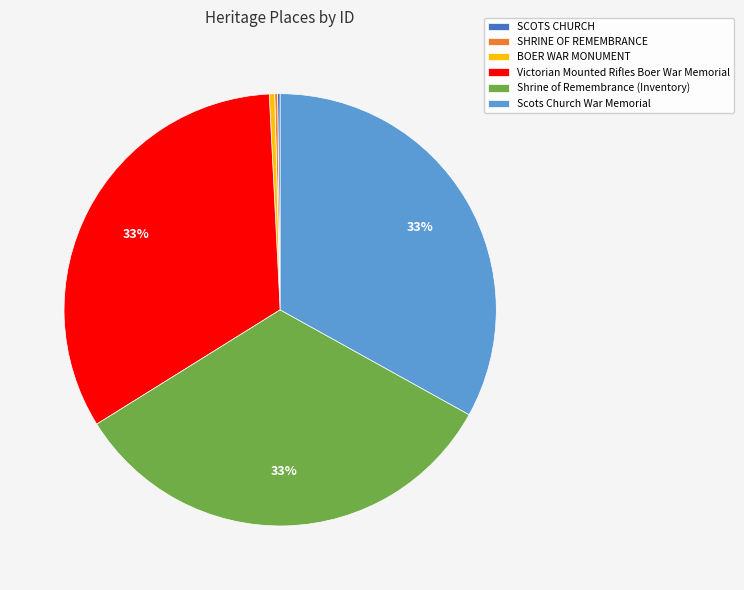

Between BOER WAR MONUMENT and Scots Church War Memorial, which is larger?

Scots Church War Memorial